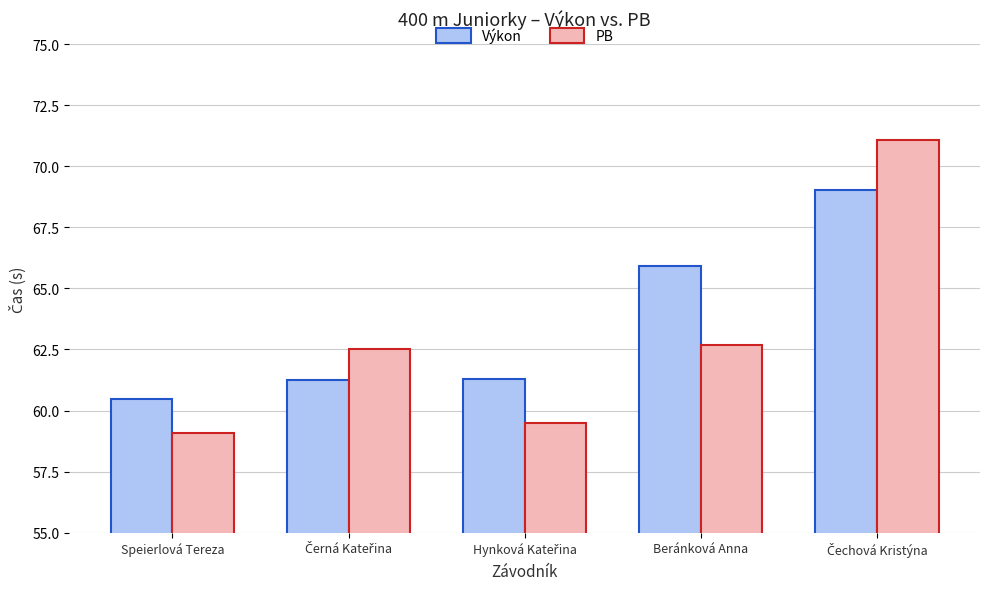

What is the maximum value shown in the chart?

71.1